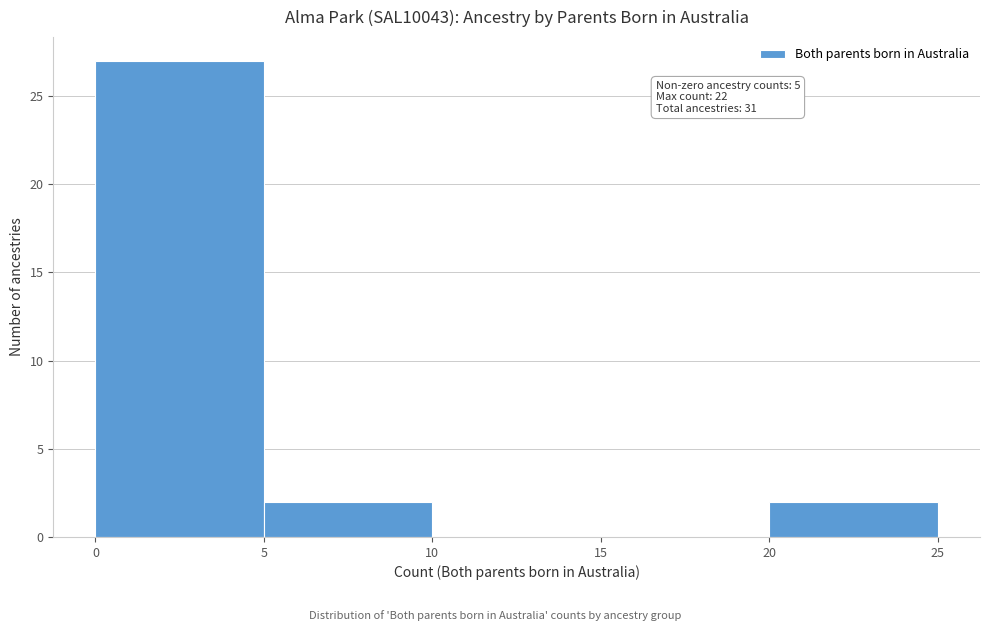

Over which range of the x-axis is the bar tallest?

0 to 5